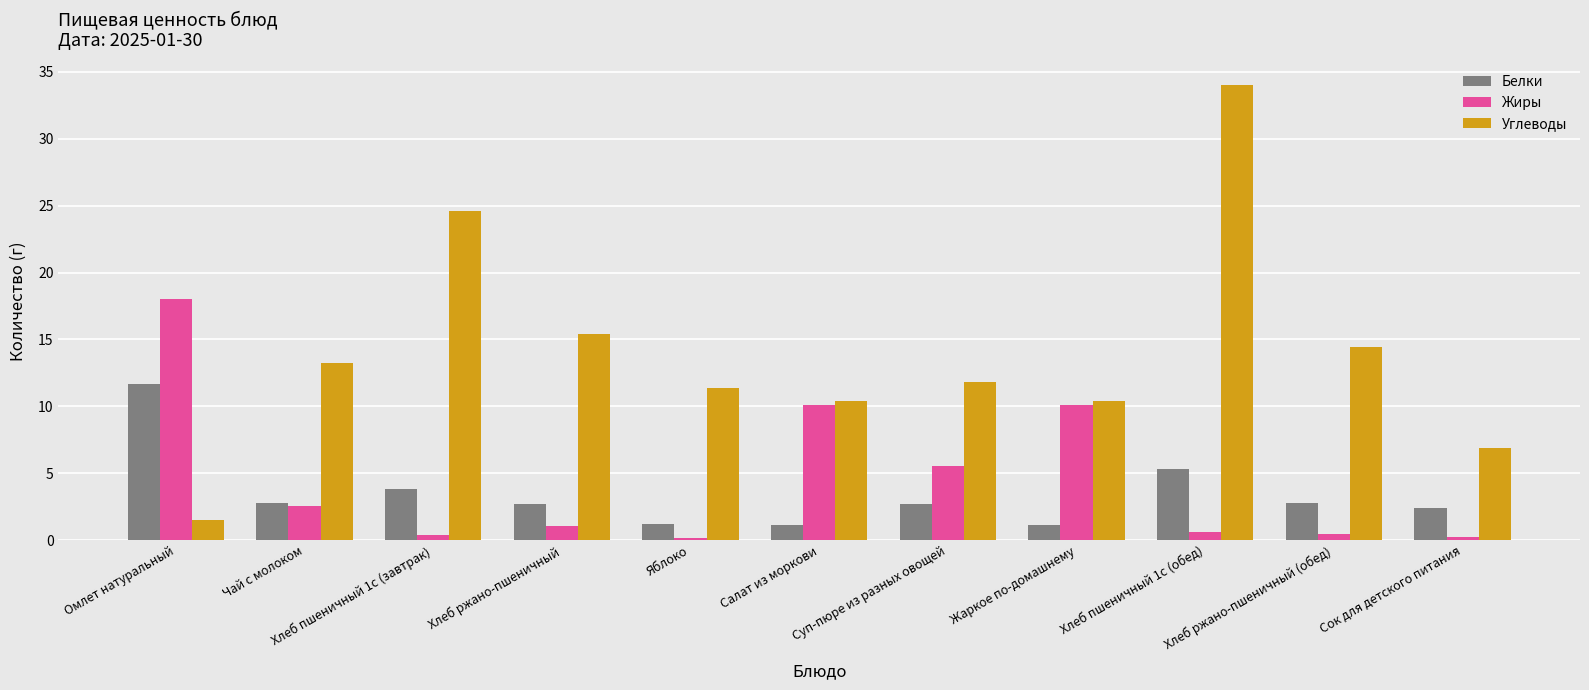

What is the difference between the maximum and minimum values in the Белки series?

10.5